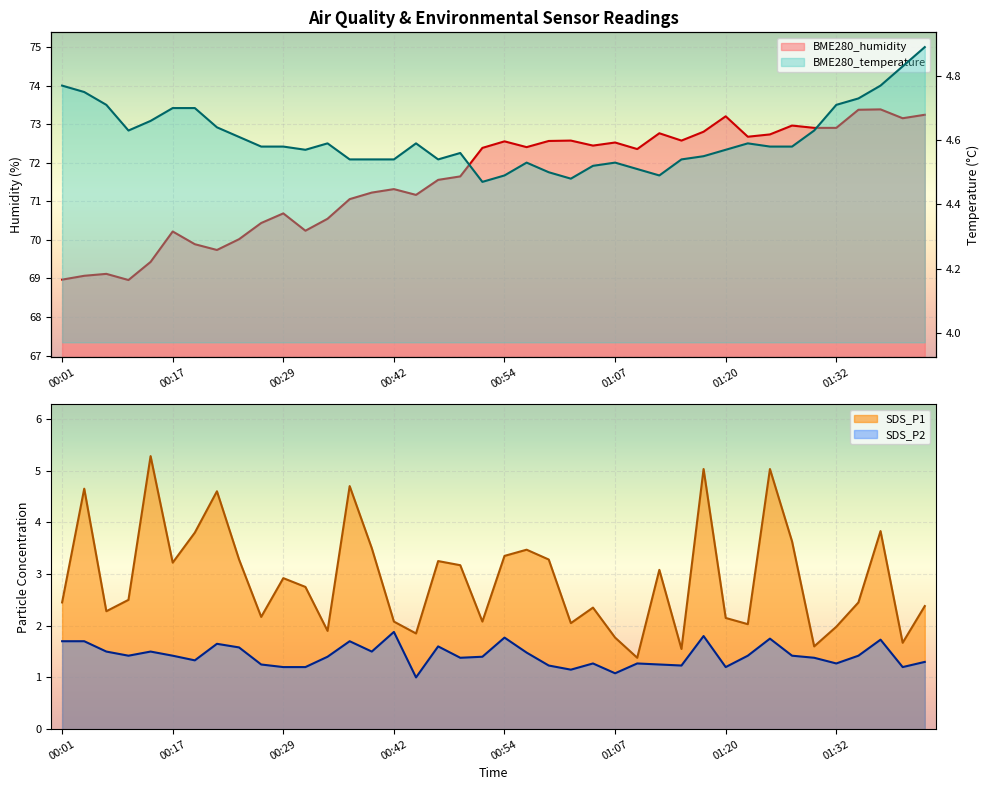

At which label is SDS_P1 closest to 3?

00:29